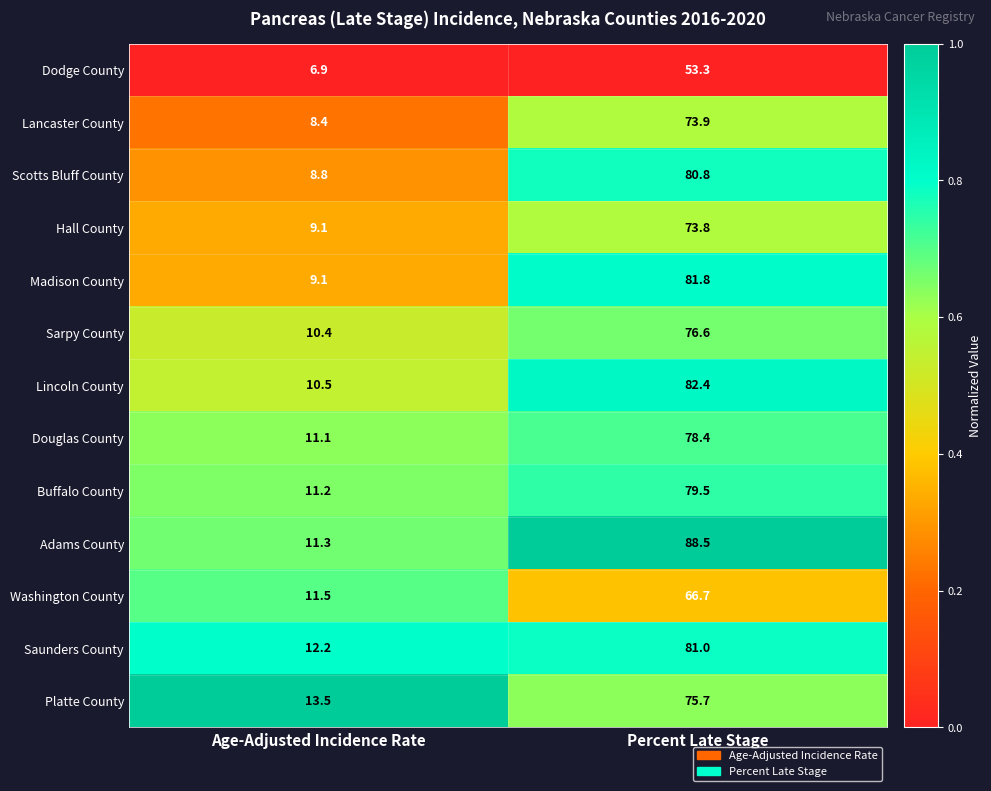

List the series in order of their peak value, highest first.

Adams County, Lincoln County, Madison County, Saunders County, Scotts Bluff County, Buffalo County, Douglas County, Sarpy County, Platte County, Lancaster County, Hall County, Washington County, Dodge County